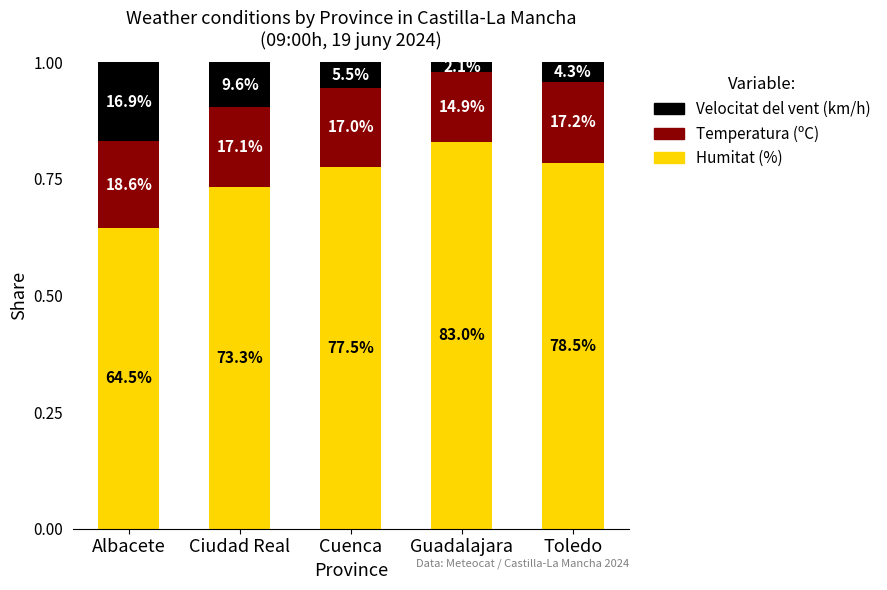

How many bars are there in total?

5